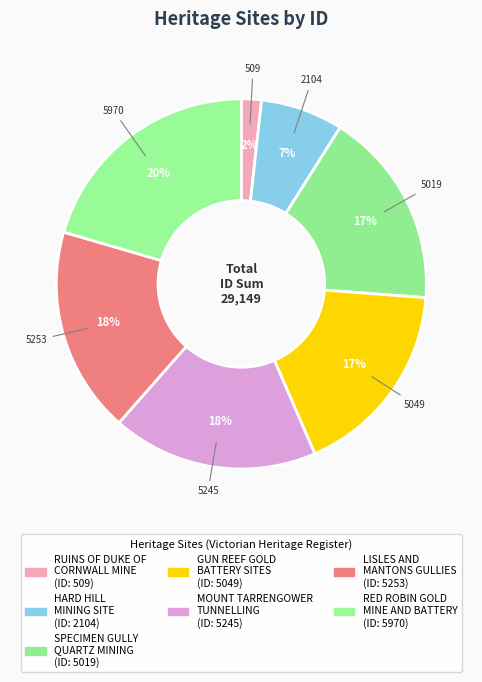

To the nearest percent, what is the difference between the largest and smallest slice percentages?

19%